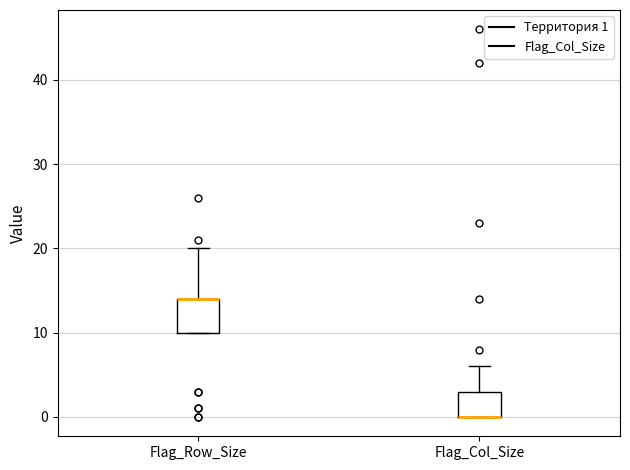

Which box is the tallest, from its lower edge to its upper edge?

Flag_Row_Size